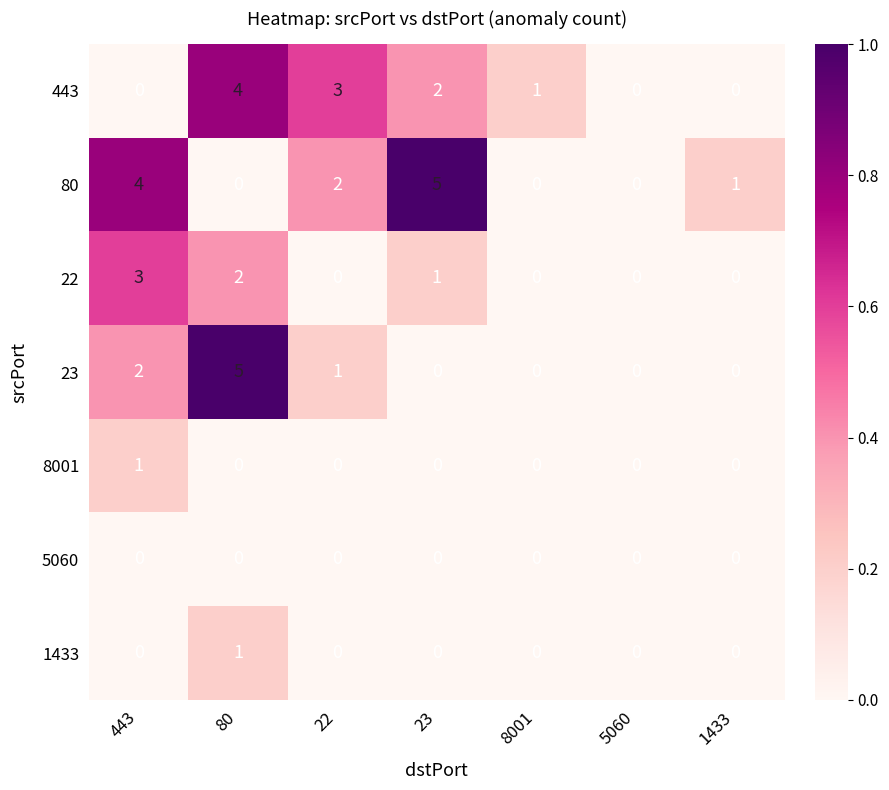

True or false: 5060 has a value of 0 at 8001.

True